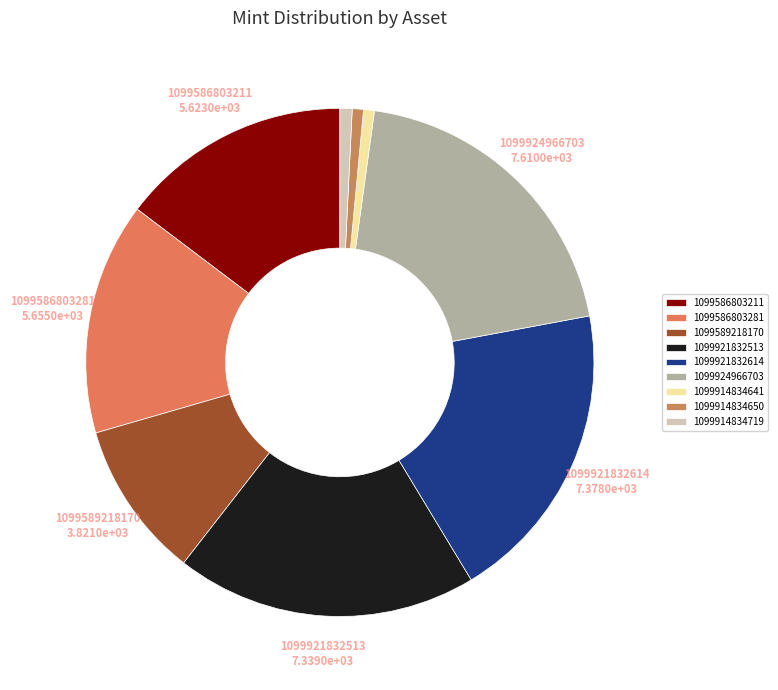

How many segments does this pie chart have?

9